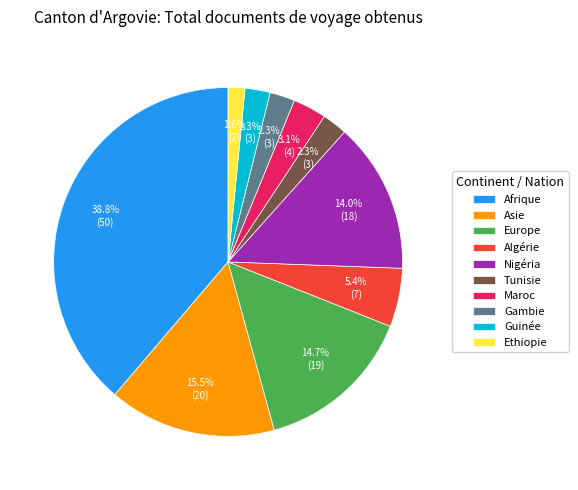

Count the number of slices in the pie.

10